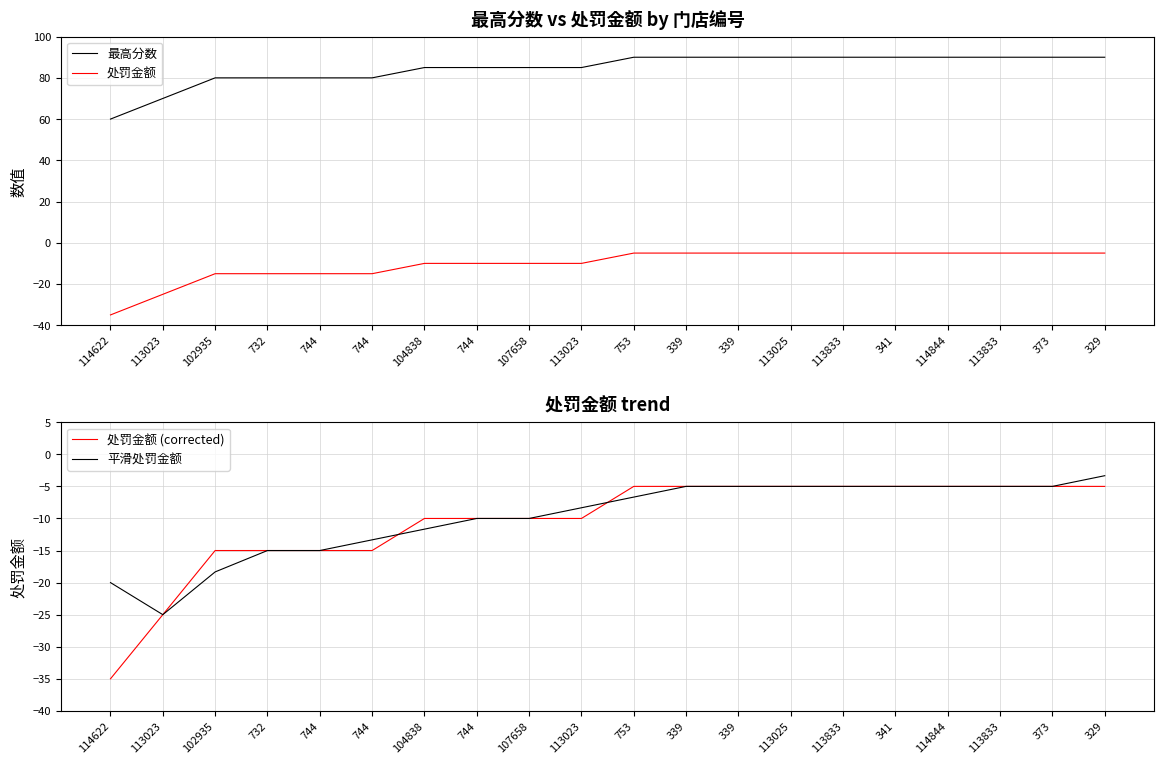

What is the difference between the maximum and minimum values in the 处罚金额 (corrected) series?

30.0